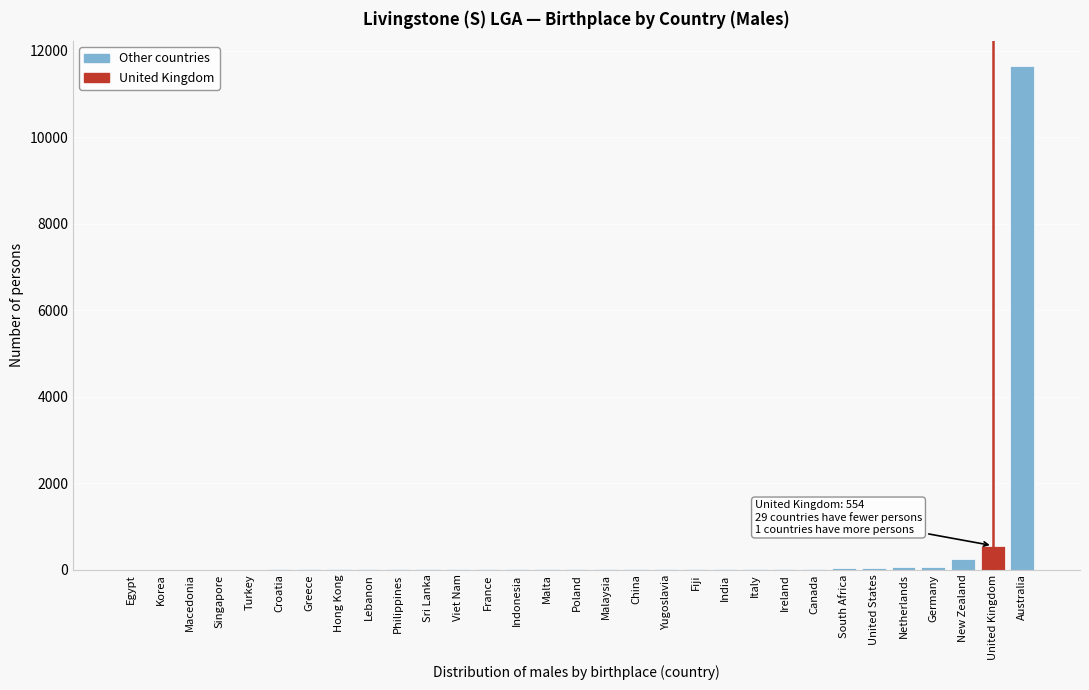

What is the maximum value shown in the chart?

11635